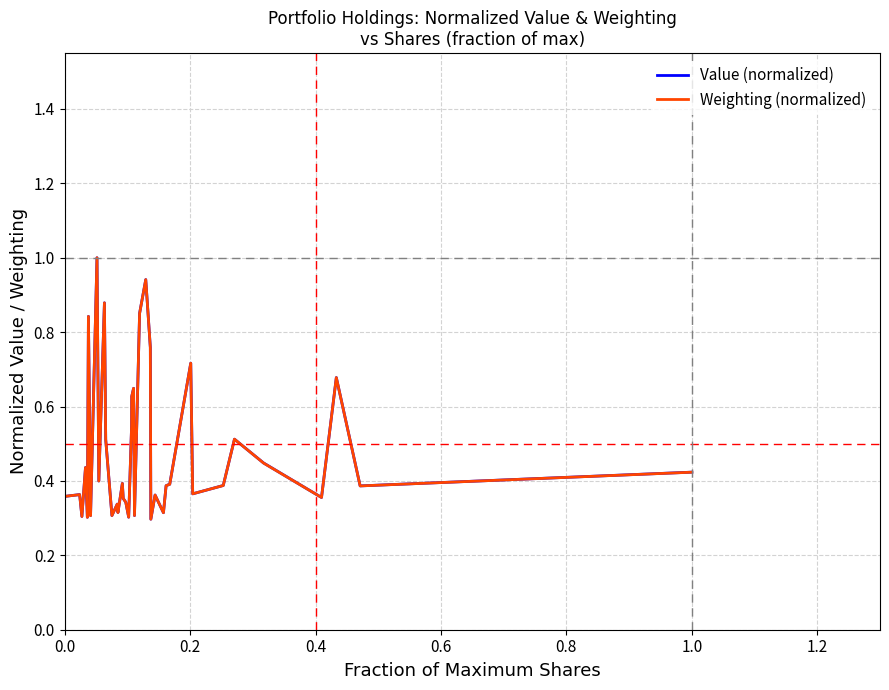

Which series has the largest range (max minus min)?

Weighting (normalized)